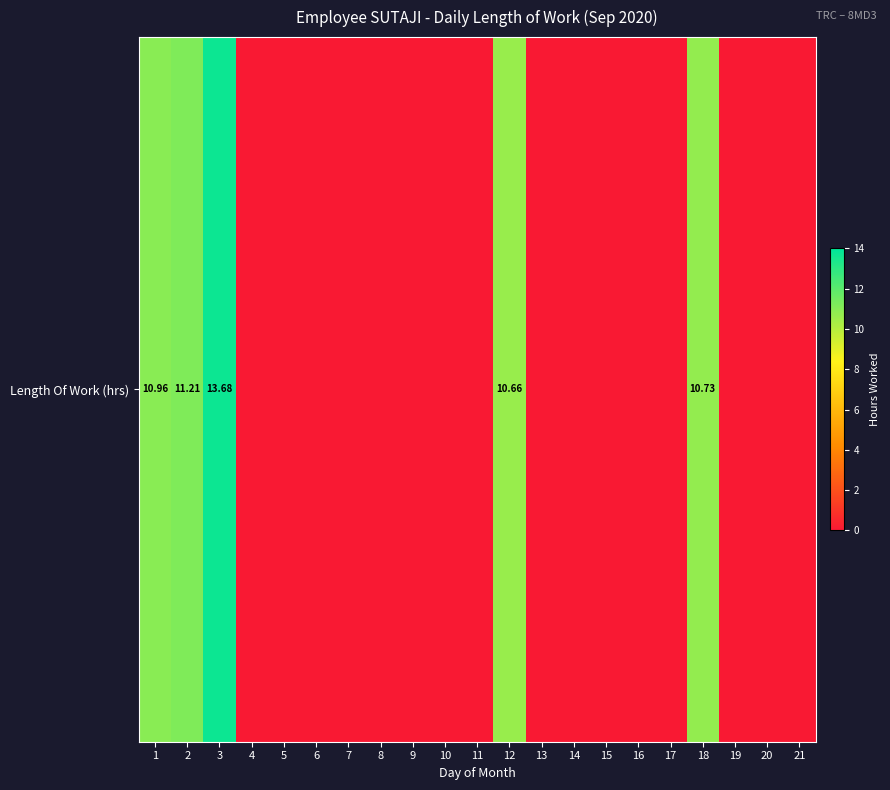

Which label corresponds to the largest value in the chart?

3